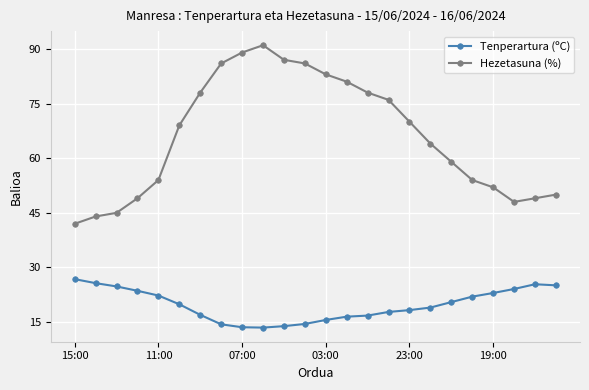

Which series has the largest total across all categories?

Hezetasuna (%)